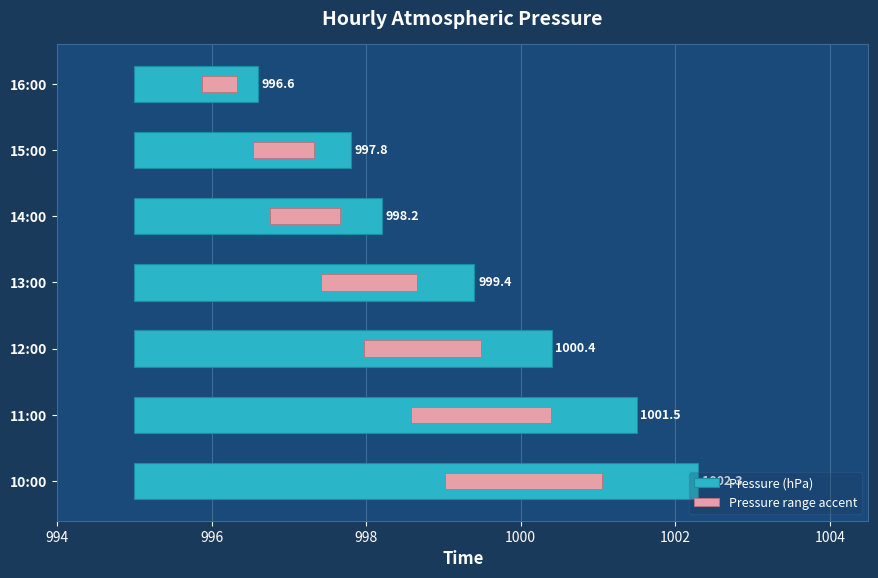

What is the value of the Pressure range accent bar at the 2nd from the left?

1.8